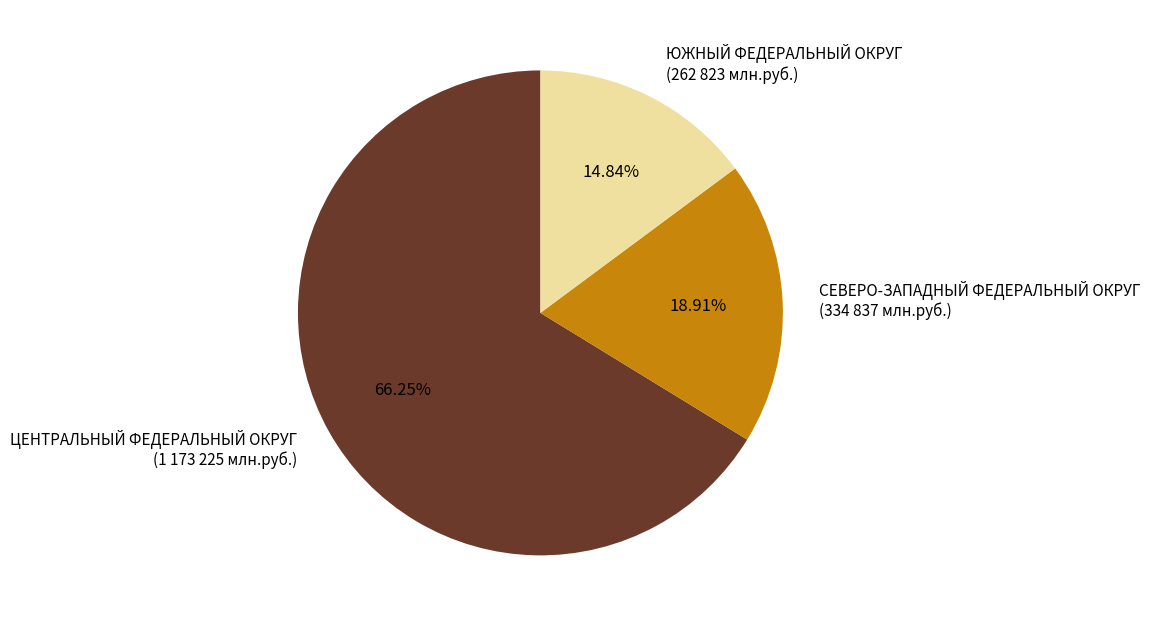

Between СЕВЕРО-ЗАПАДНЫЙ ФЕДЕРАЛЬНЫЙ ОКРУГ and ЦЕНТРАЛЬНЫЙ ФЕДЕРАЛЬНЫЙ ОКРУГ, which is larger?

ЦЕНТРАЛЬНЫЙ ФЕДЕРАЛЬНЫЙ ОКРУГ